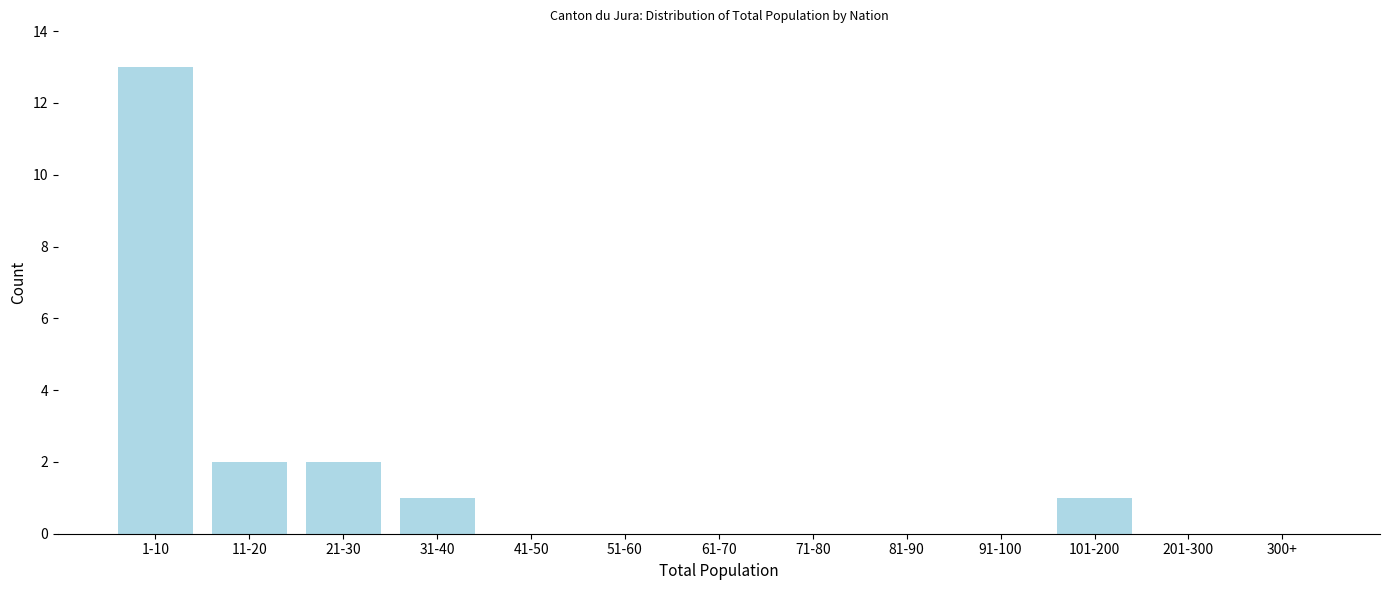

Reading left to right, list all the values displayed in this chart.

1-10=13	11-20=2	21-30=2	31-40=1	41-50=0	51-60=0	61-70=0	71-80=0	81-90=0	91-100=0	101-200=1	201-300=0	300+=0